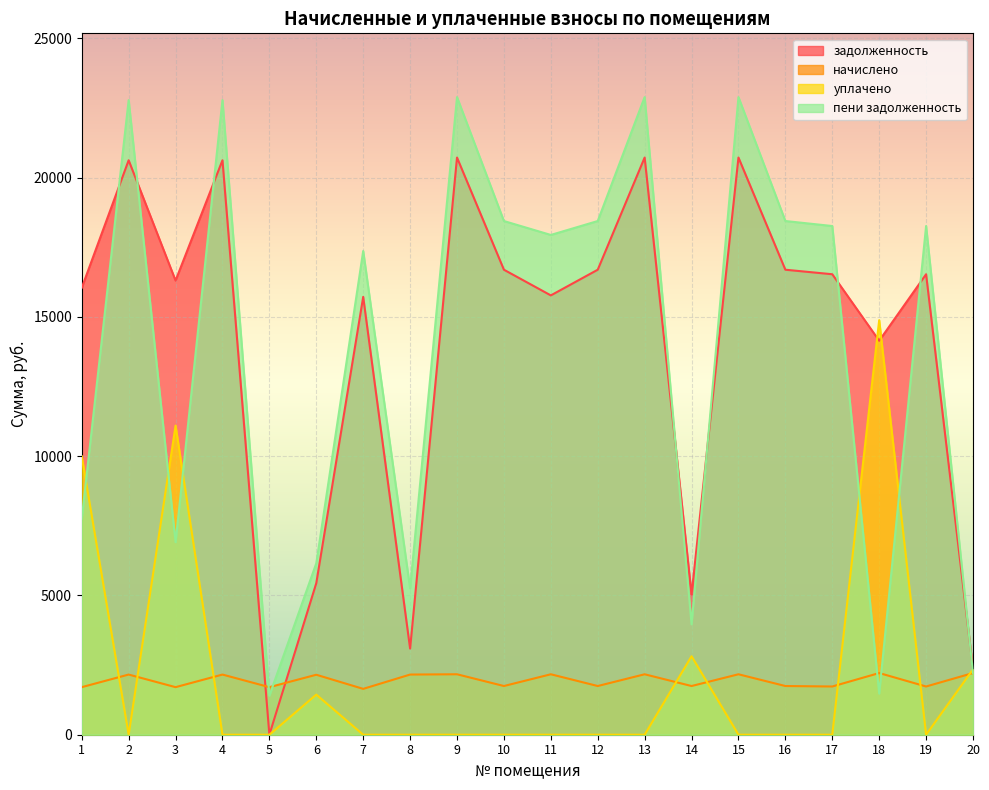

Reading left to right, transcribe all the data shown in this chart.

задолженность: 16045.9	20627.4	16306.9	20627.4	0.0	5442.4	15722.3	3092.5	20724.8	16696.8	15774.8	16696.8	20724.8	5032.8	20724.8	16696.8	16534.3	14147.1	16534.3	2348.5
начислено: 1707.8	2160.3	1707.8	2160.3	1707.8	2153.5	1646.6	2160.3	2170.5	1748.6	2170.5	1748.6	2170.5	1748.6	2170.5	1748.6	1731.6	2214.7	1731.6	2214.7
уплачено: 10000.0	0.0	11100.0	0.0	0.0	1440.0	0.0	0.0	0.0	0.0	0.0	0.0	0.0	2818.0	0.0	0.0	0.0	14885.4	0.0	2348.5
пени задолженность: 7753.7	22787.7	6914.7	22787.7	1401.5	6155.8	17368.9	5252.8	22895.3	18445.4	17945.3	18445.4	22895.3	3963.4	22895.3	18445.4	18265.9	1476.5	18265.9	2214.7